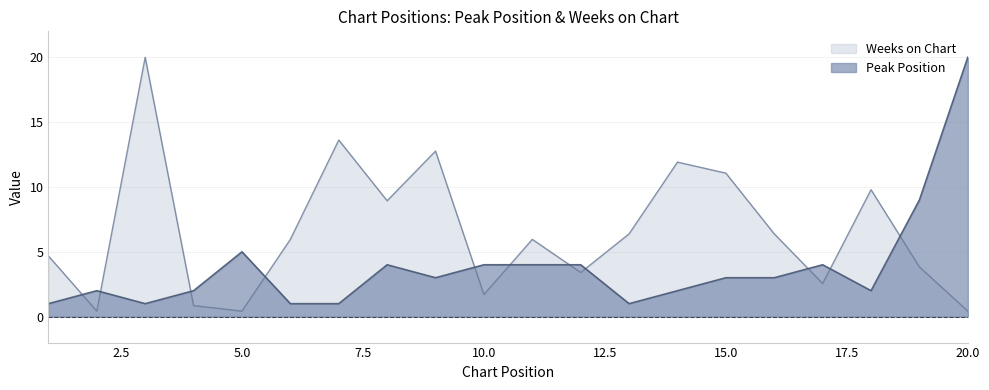

Is the value of Peak Position at 11 greater than the value of Weeks on Chart at 17?

Yes